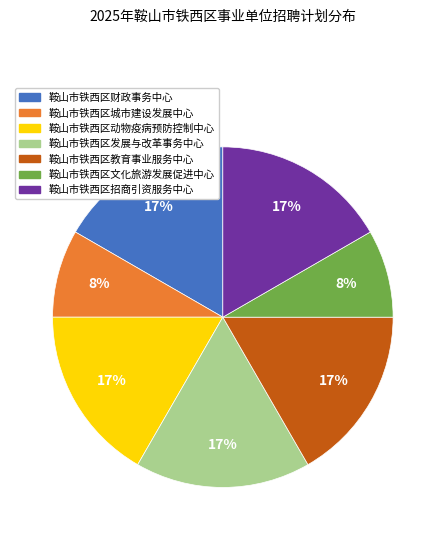

Is it true that 鞍山市铁西区教育事业服务中心 is 17% of the pie?

True